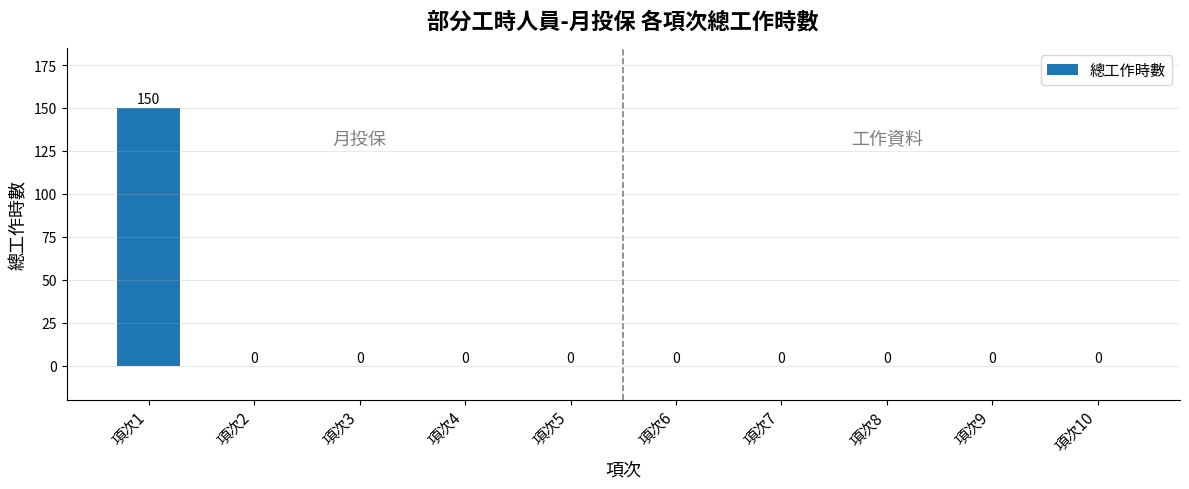

How many data points are above 0?

1